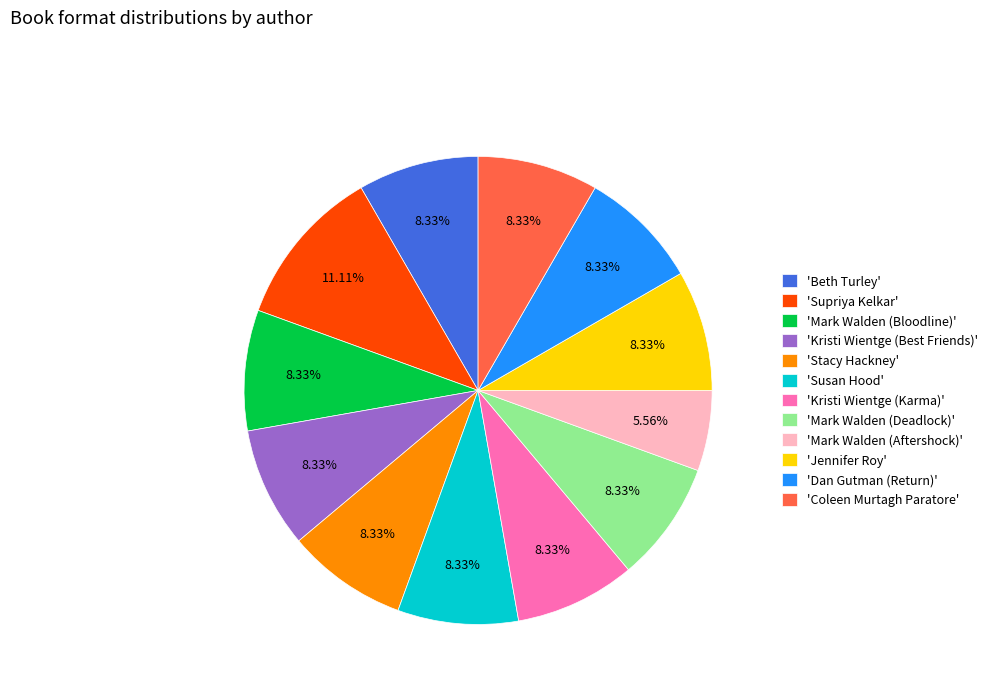

What is the smallest slice in the pie chart?

'Mark Walden (Aftershock)'